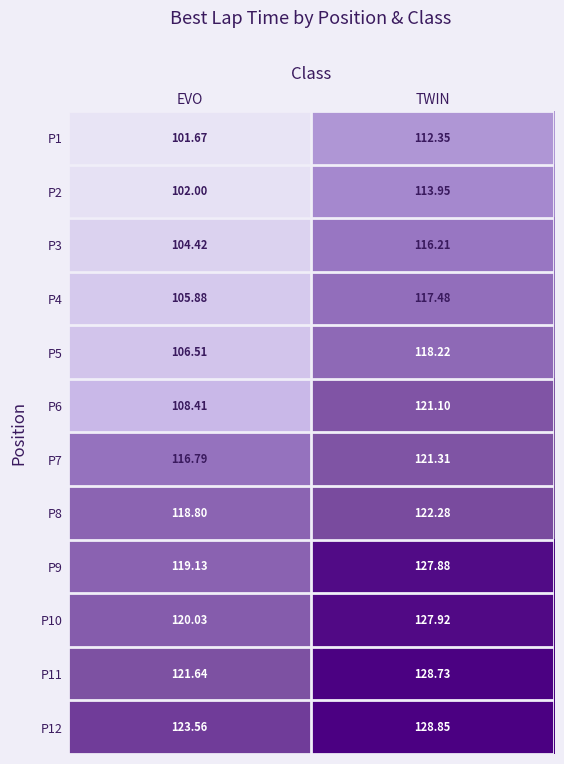

Which category has the lowest value across all series?

EVO